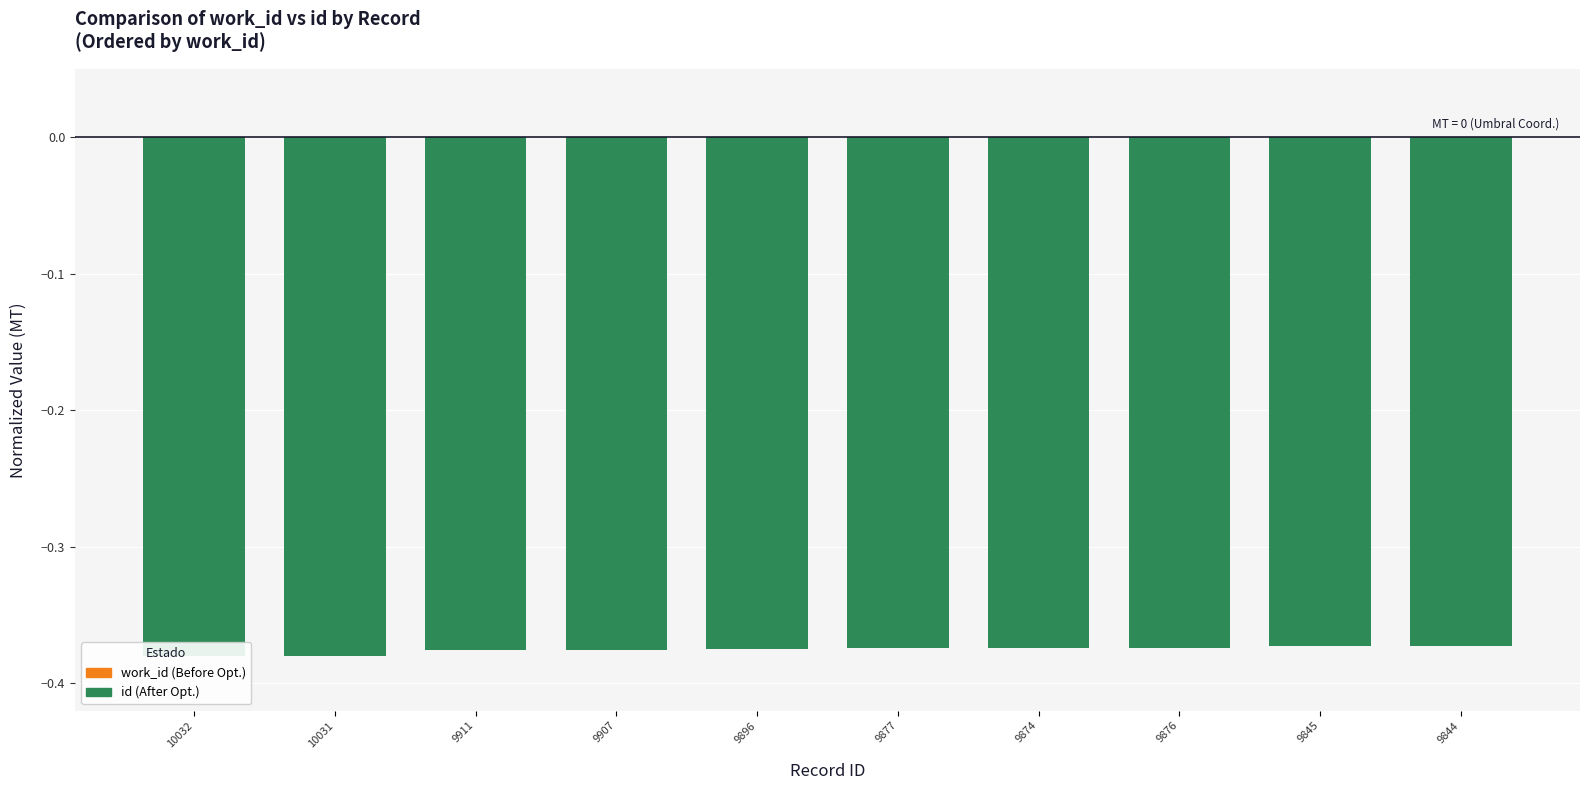

Is it true that id (After) equals -0.4 at 9911?

True